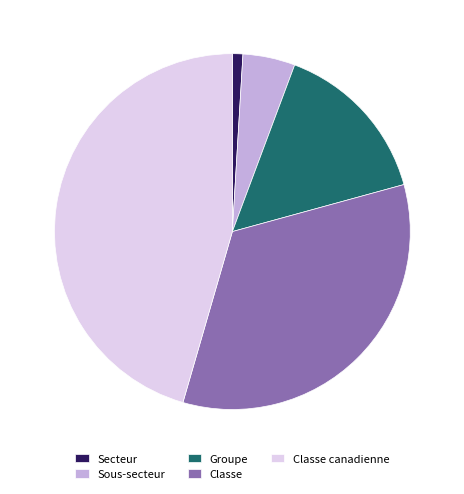

What is the largest slice in the pie chart?

Classe canadienne